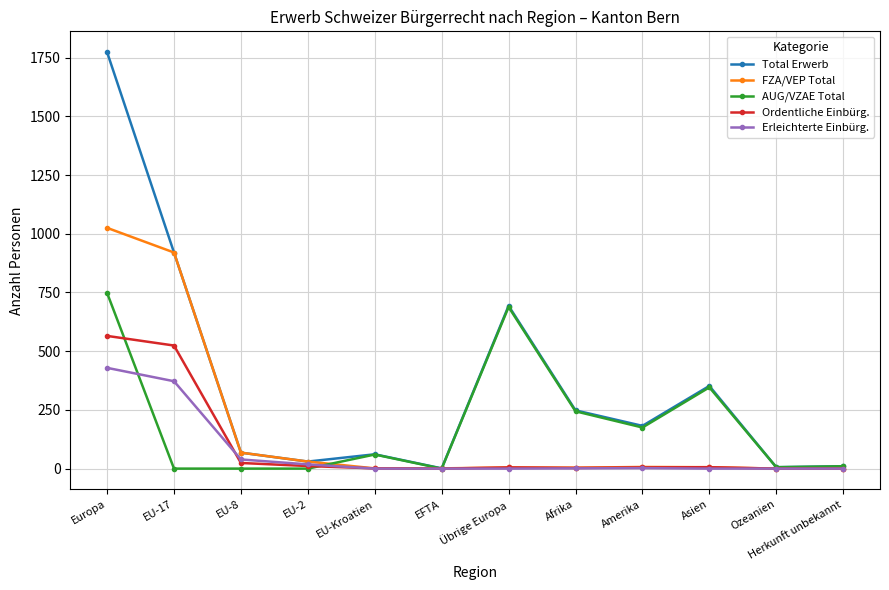

The AUG/VZAE Total series shows 0 at EU-17. True or false?

True